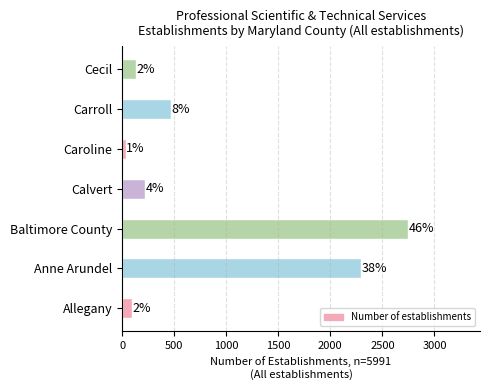

What is the greatest value displayed?

2750